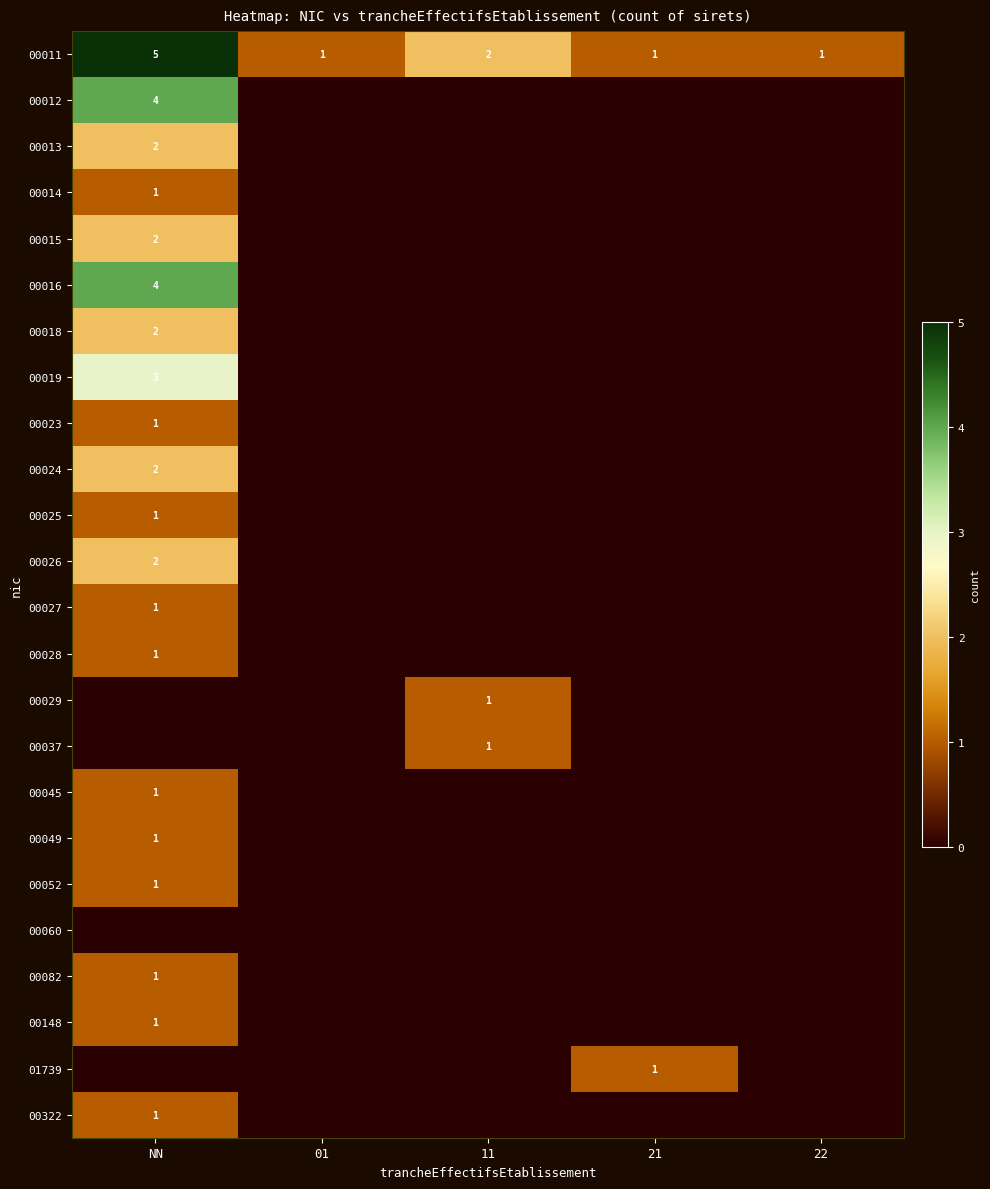

Is the value of 00011 at 11 greater than the value of 00037 at 01?

Yes